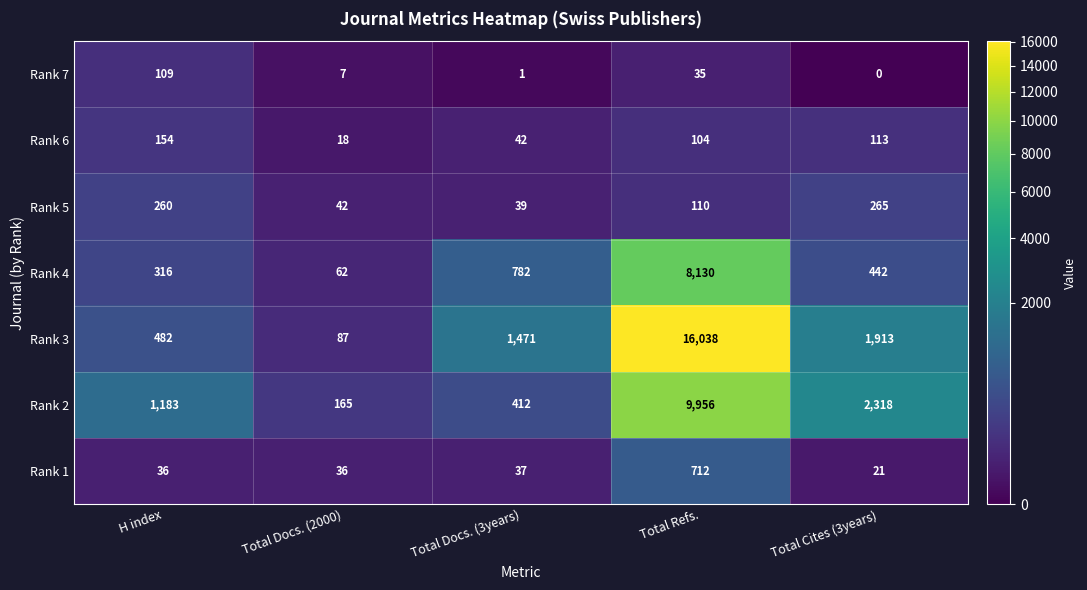

What is the average value of the Rank 1 series?

168